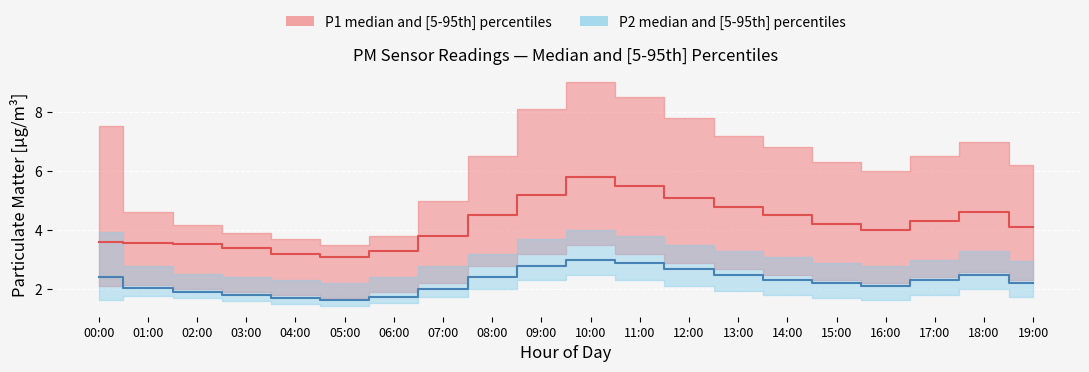

What is the label of the 17th point from the right?

03:00